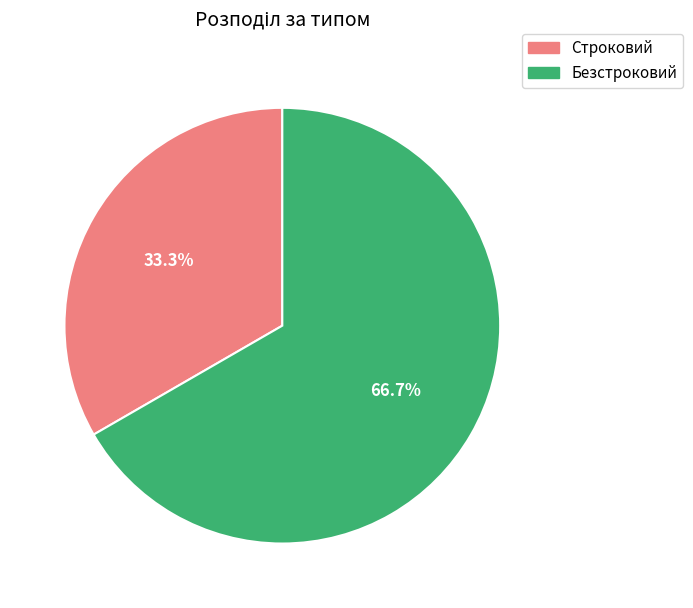

Approximately how many times larger is the value at Строковий compared to Безстроковий?

0.5